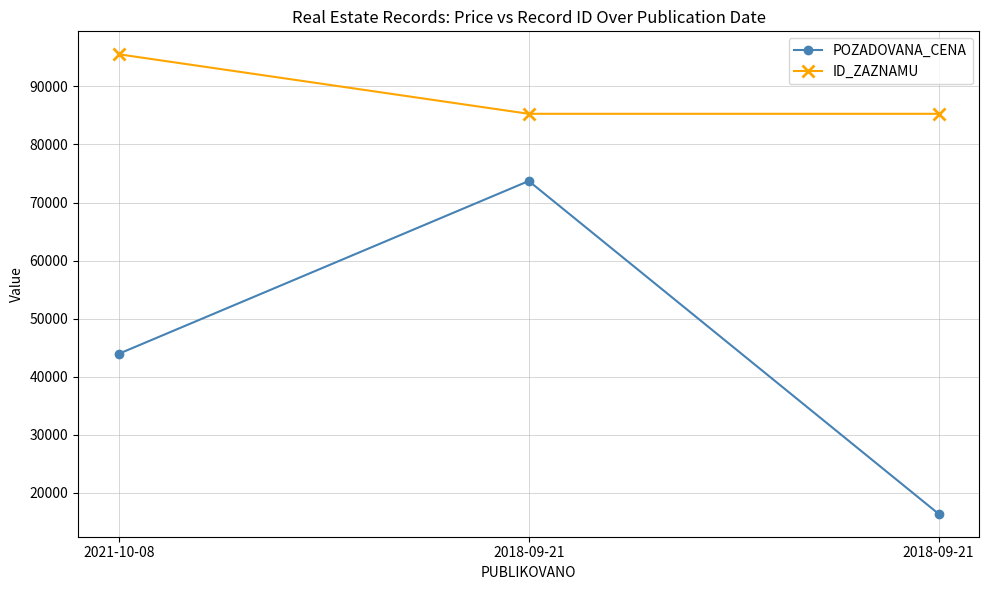

What are all the series names shown in the legend?

POZADOVANA_CENA, ID_ZAZNAMU